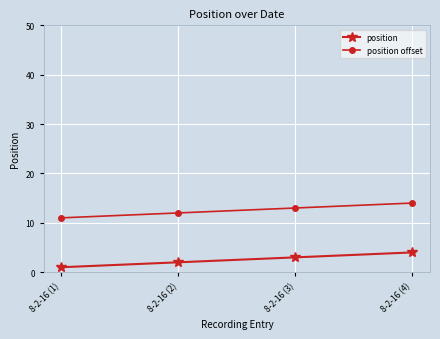

What is the label of the 3rd point from the right?

8-2-16 (2)